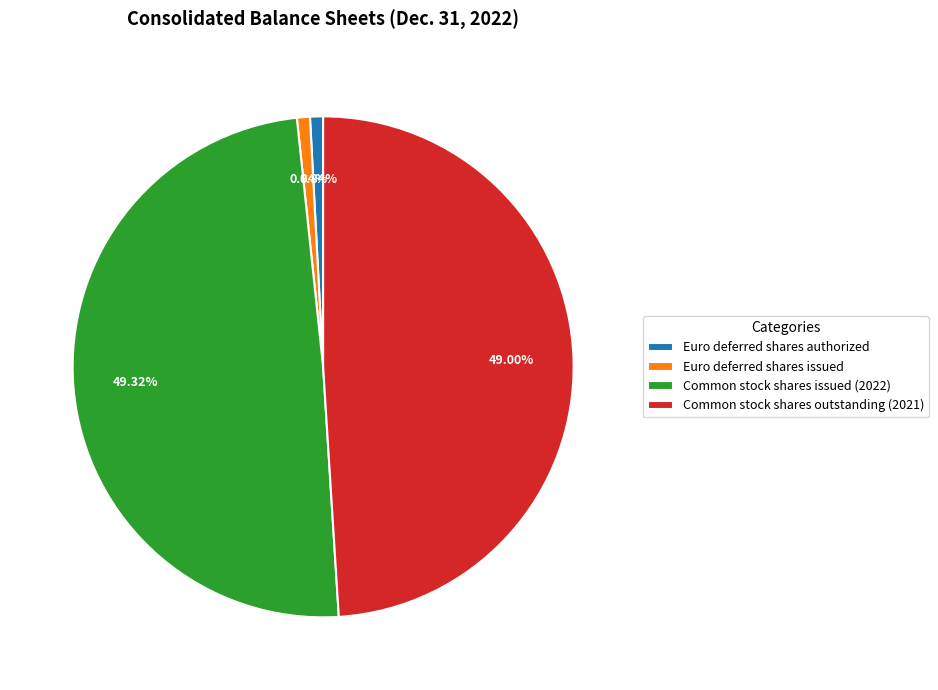

Is it true that Common stock shares outstanding (2021) is 49% of the pie?

True